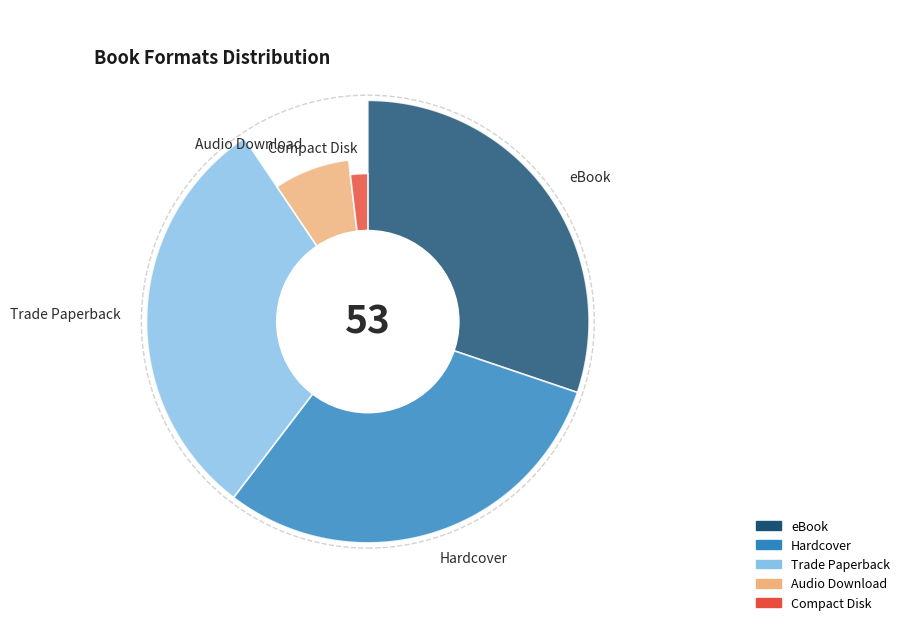

Is it true that Hardcover is 38% of the pie?

False